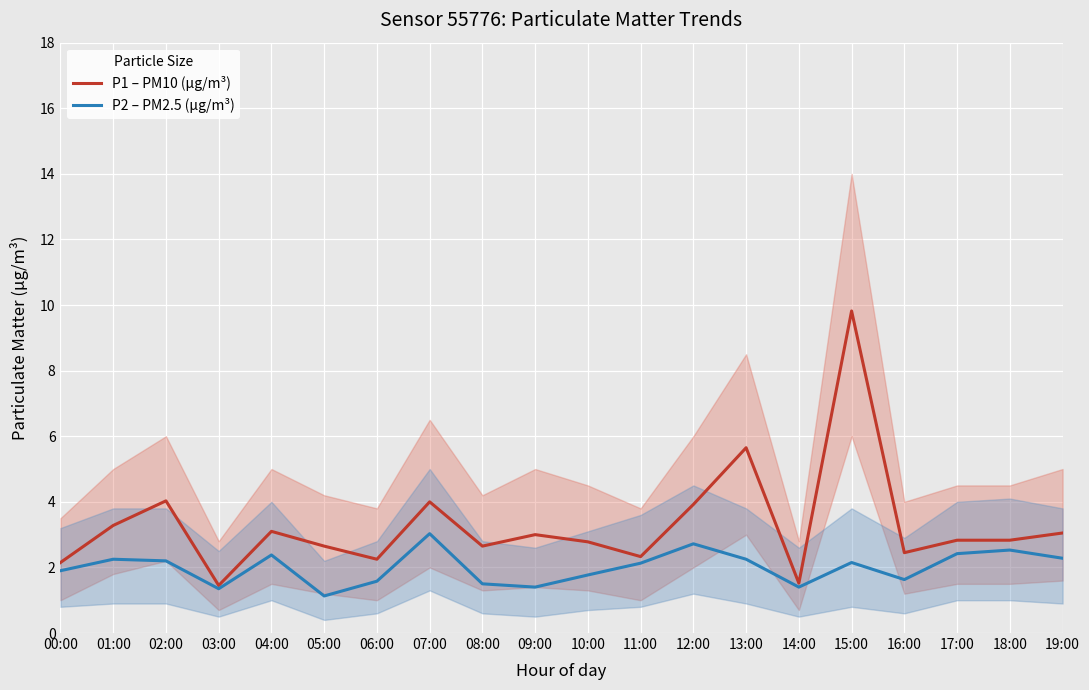

True or false: P1 – PM10 (µg/m³) and P2 – PM2.5 (µg/m³) intersect in this chart.

False